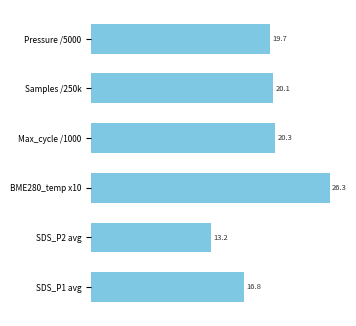

The chart shows a value of 19.7 at Pressure /5000. True or false?

True